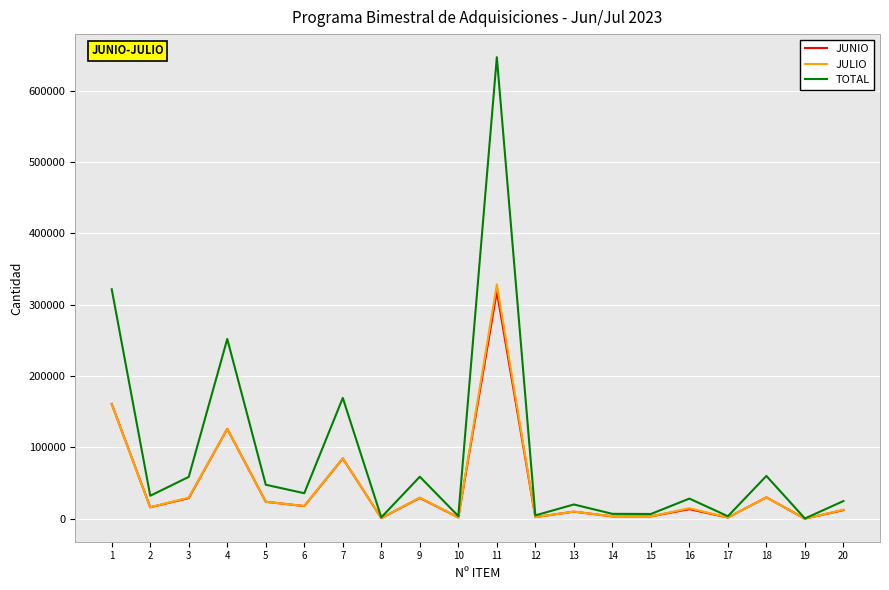

List the series in order of their peak value, lowest first.

JUNIO, JULIO, TOTAL